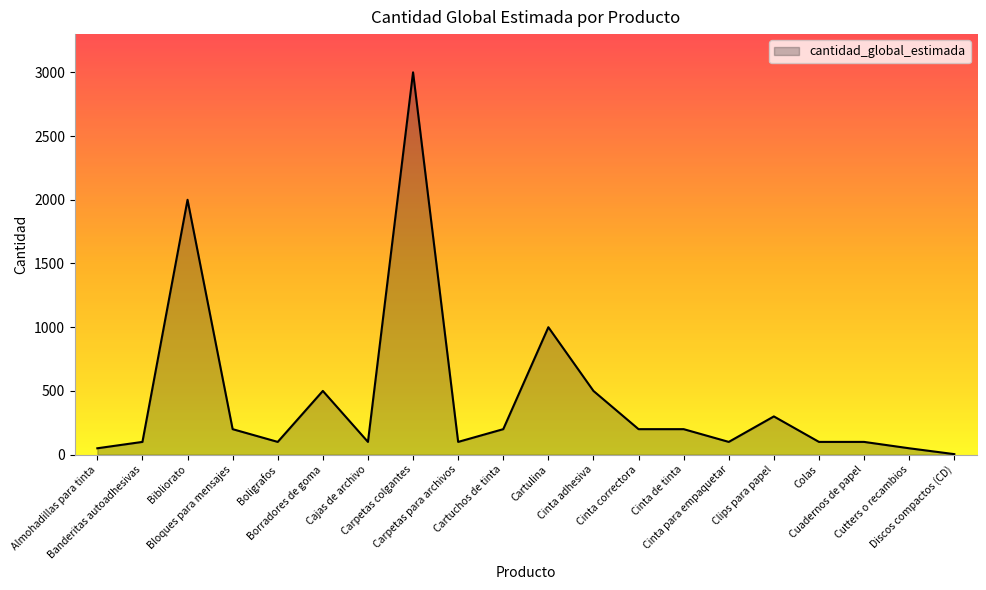

What is the greatest value displayed?

3000